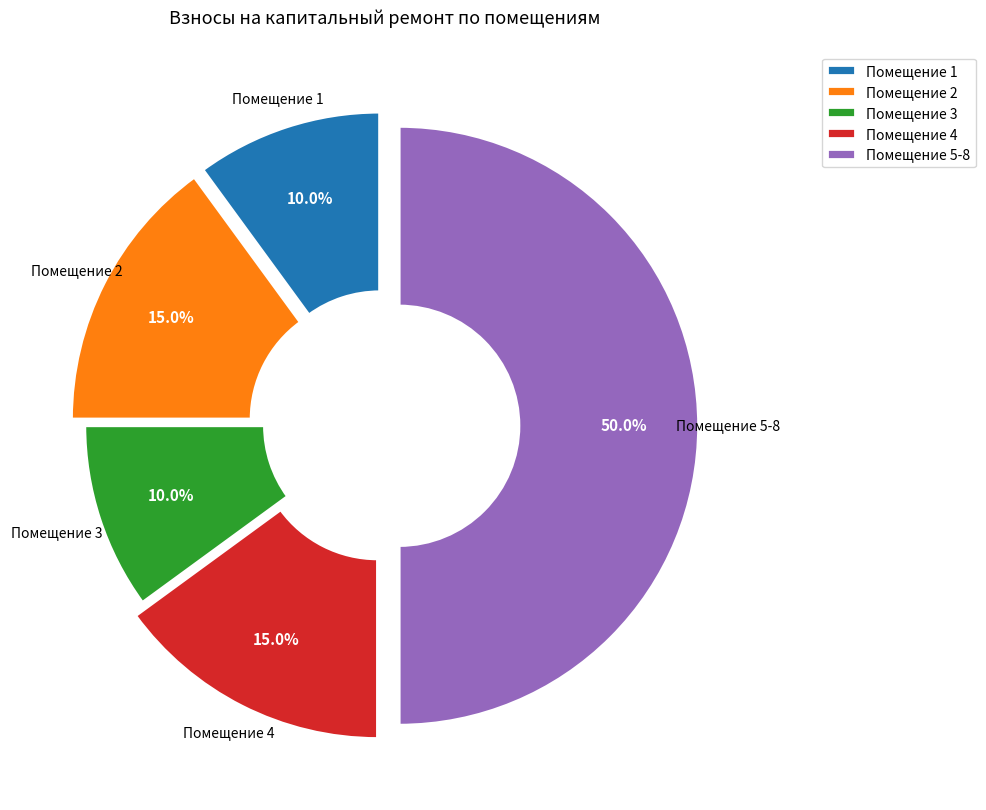

To the nearest percent, what is the average slice percentage?

20%